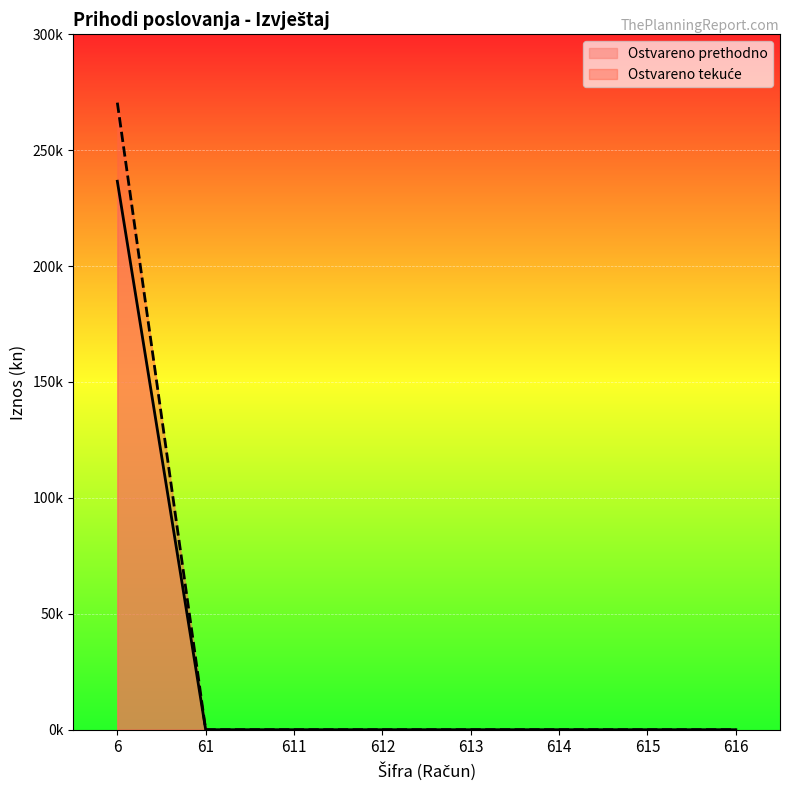

Does the chart display data point markers on the line(s)?

No